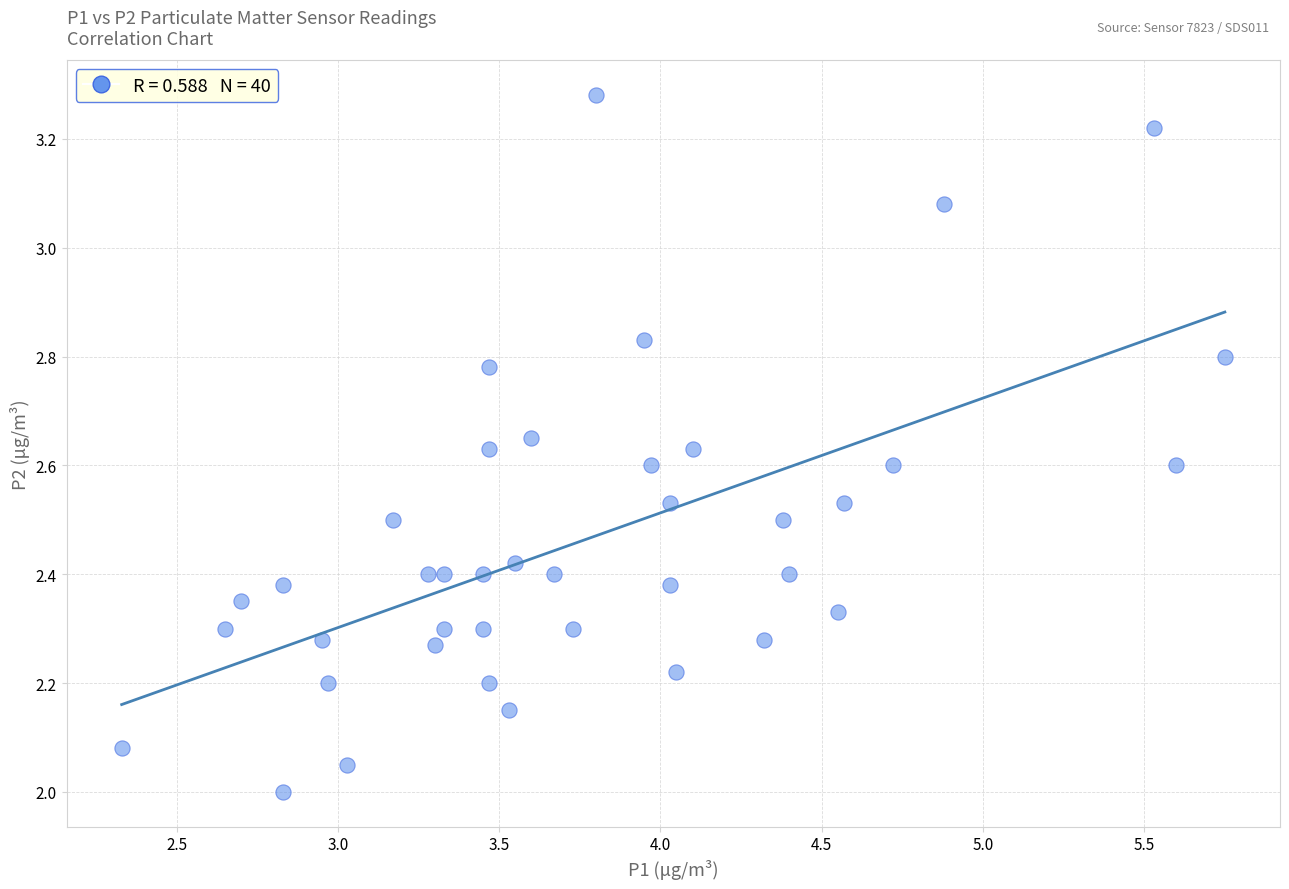

What is the range of X values (max minus min)?

3.4